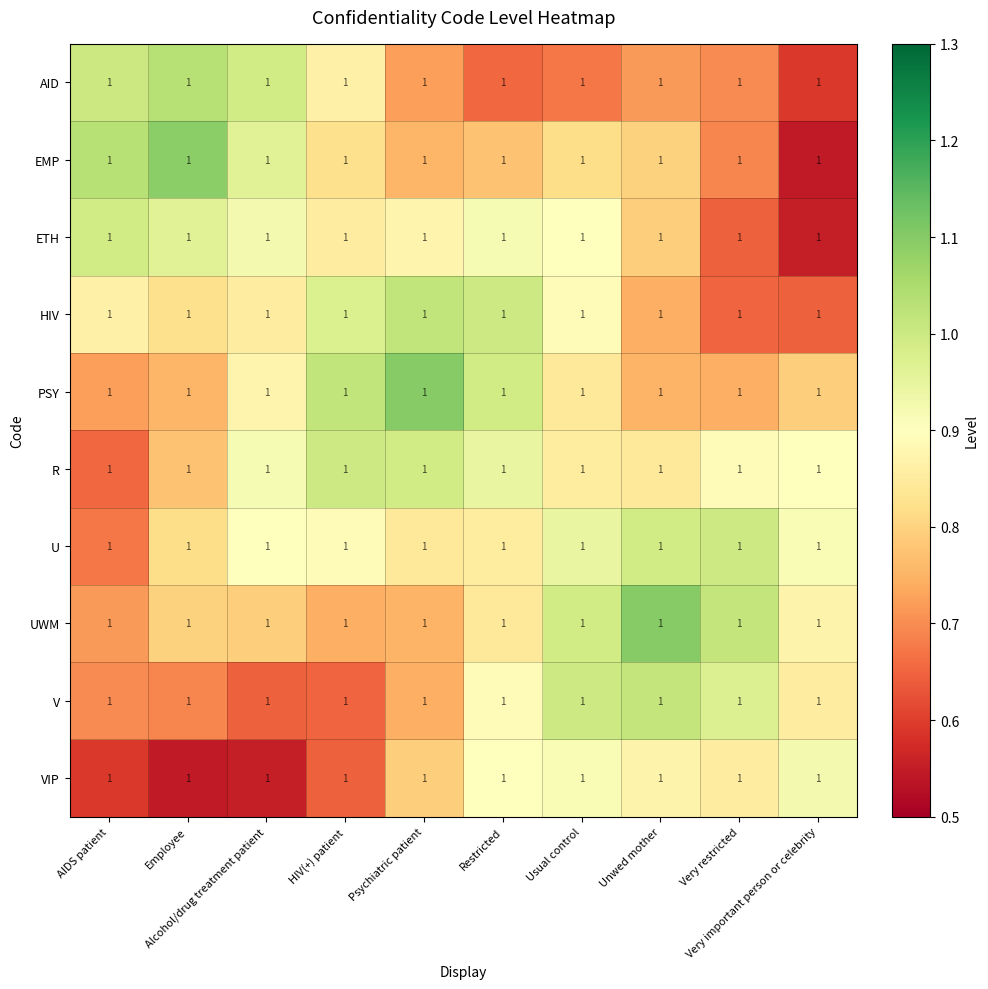

Which category has the highest value across all series?

Unwed mother